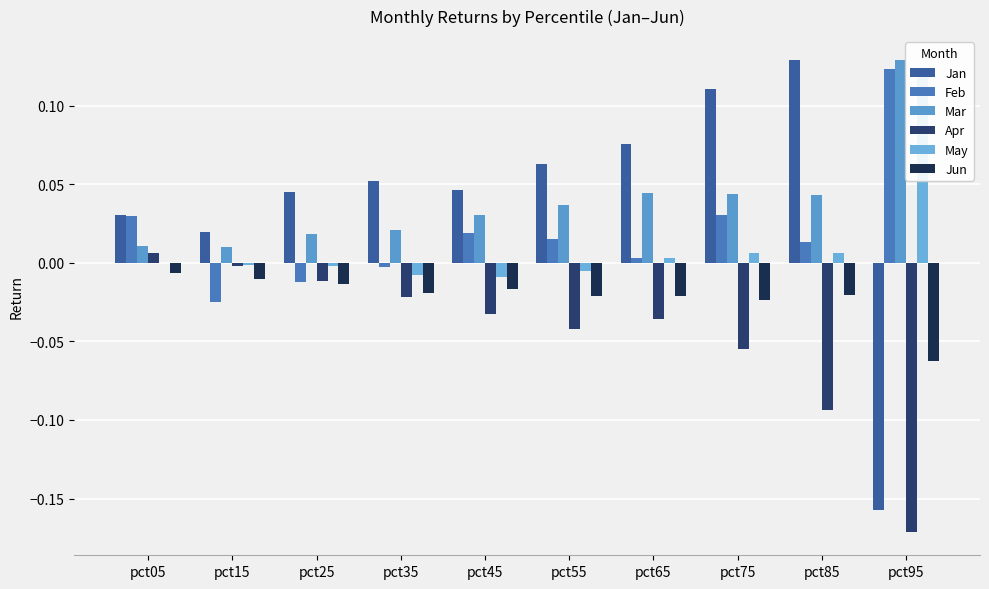

Is it true that Jan equals 0.0 at pct25?

True